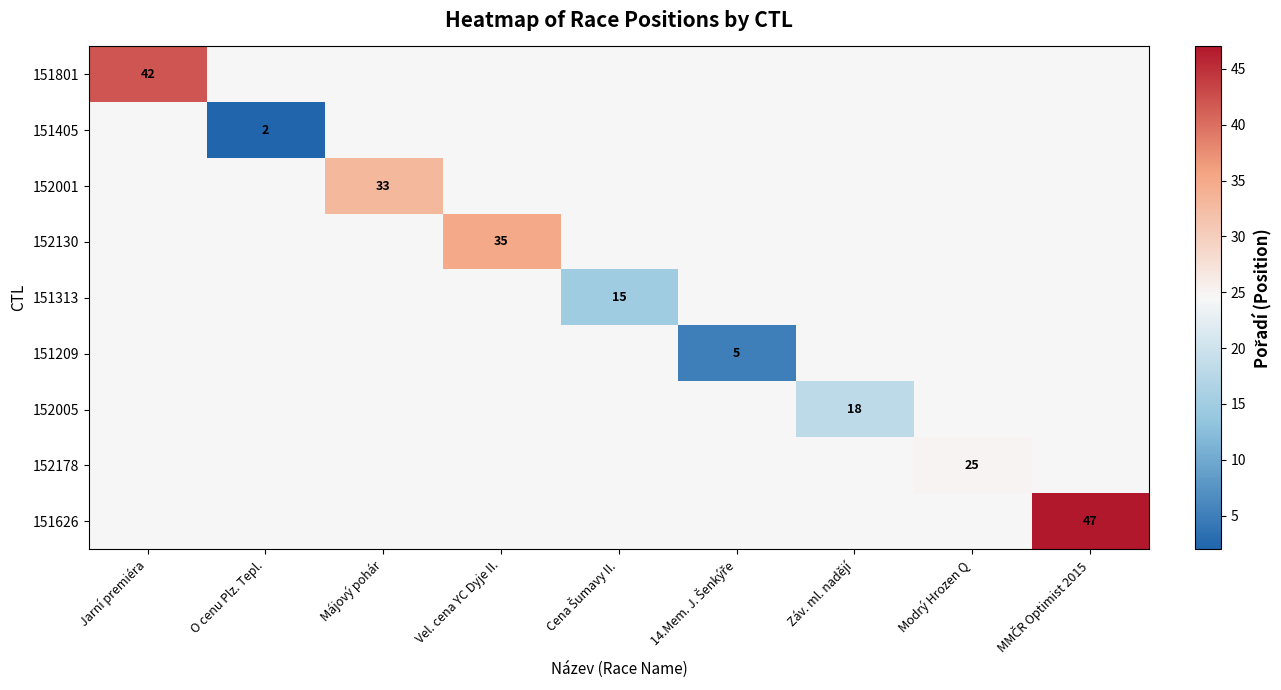

Which category has the highest value across all series?

MMČR Optimist 2015